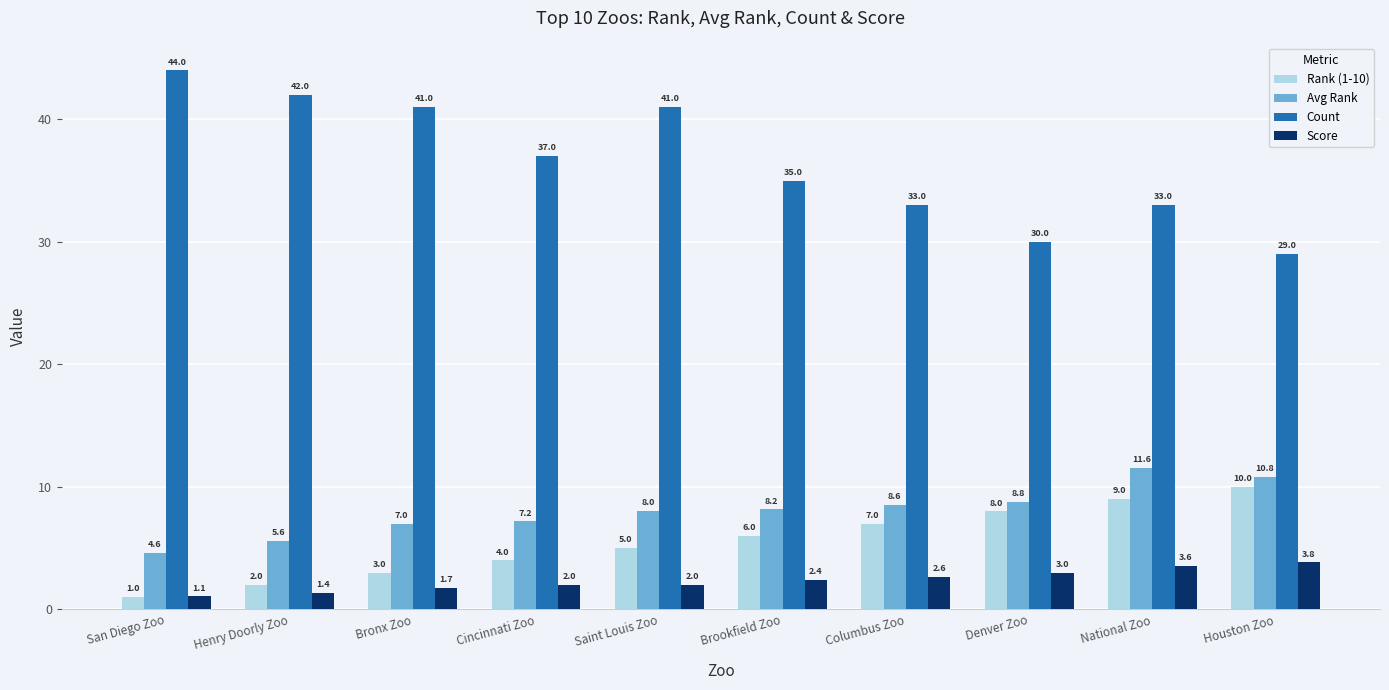

Is it true that Avg Rank equals 6.6 at San Diego Zoo?

False